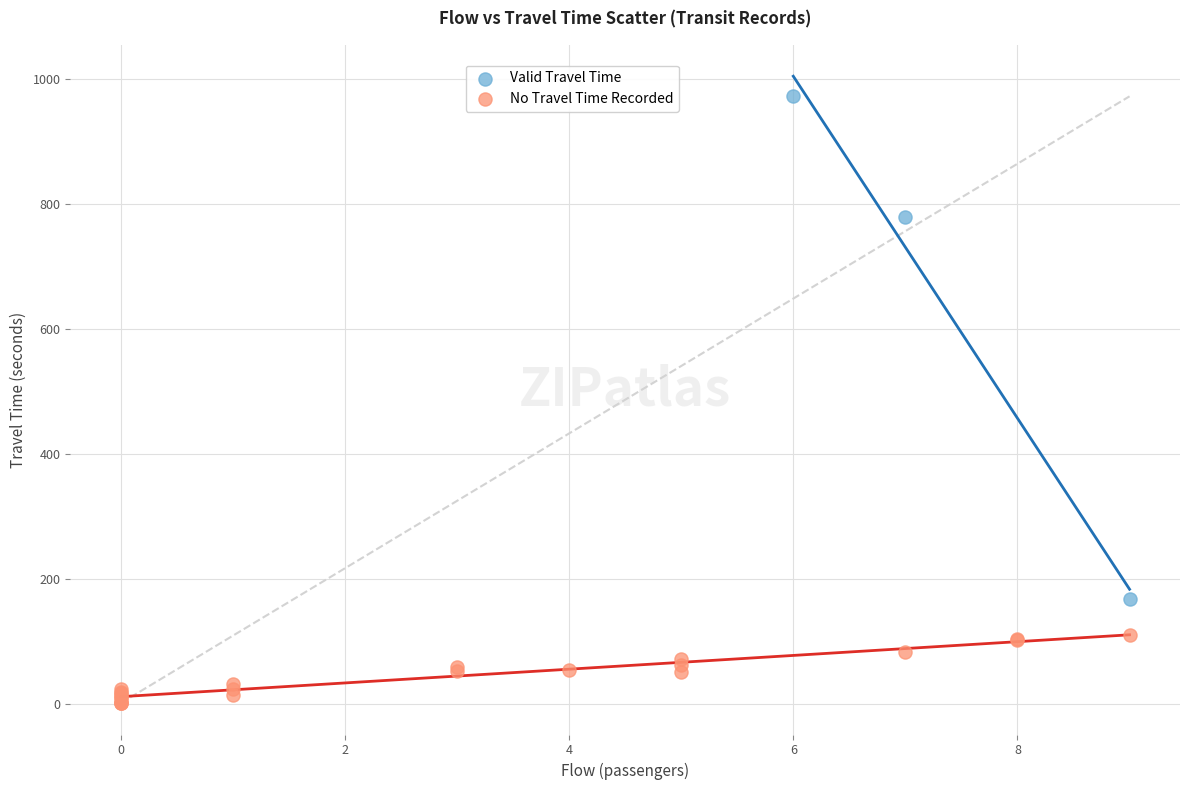

Which series contains the lowest Y value?

No Travel Time Recorded